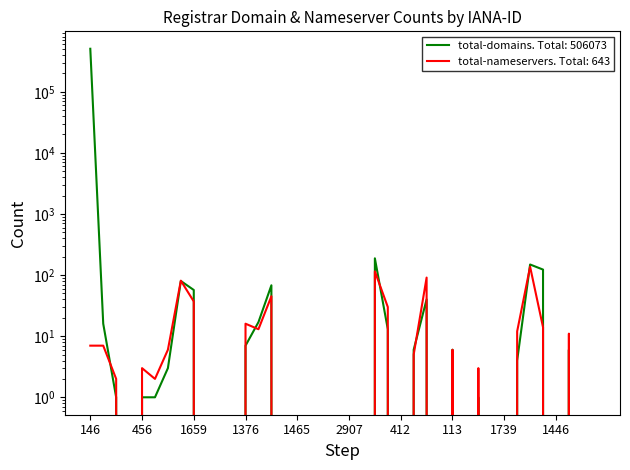

What is the highest value of the total-domains series?

505286